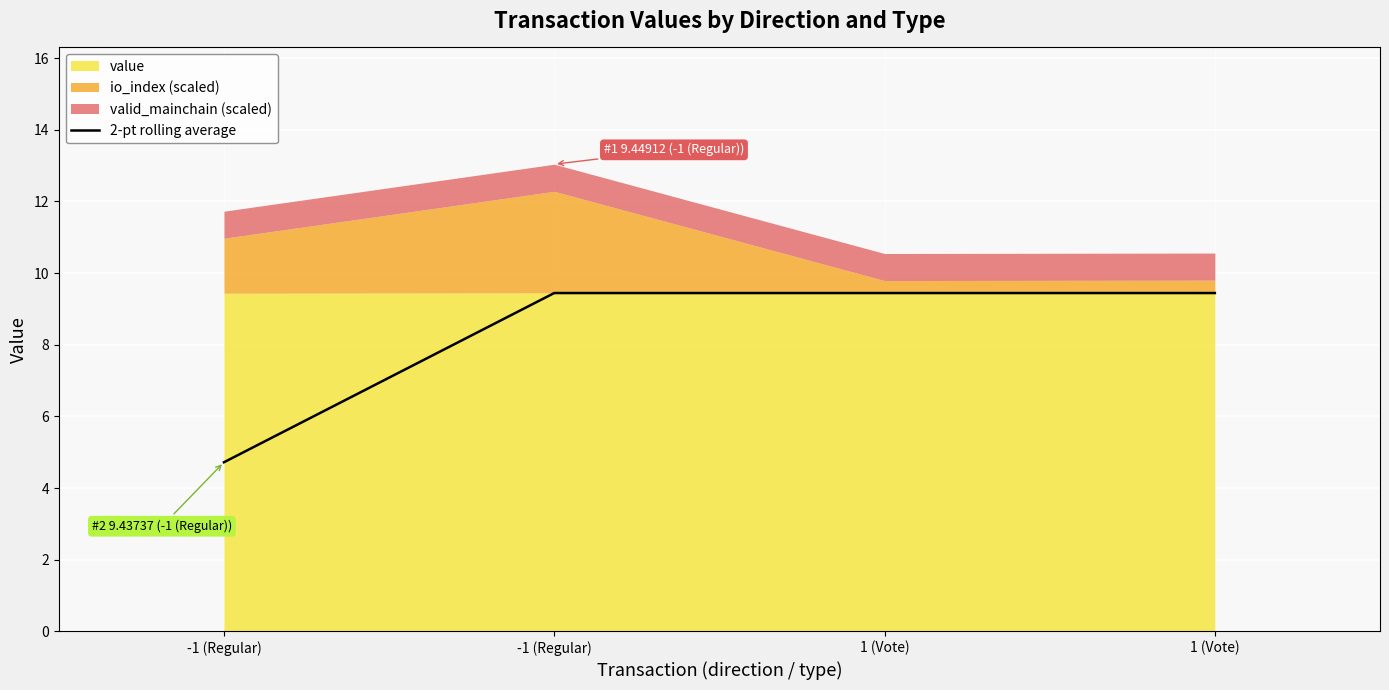

The chart shows a value of 2.8 at -1 (Regular). True or false?

False